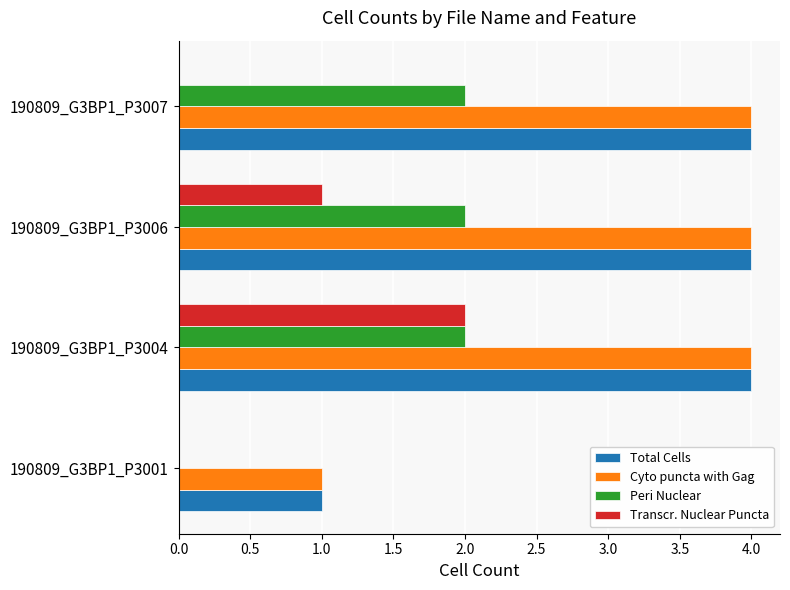

Is it true that Peri Nuclear equals 0 at 190809_G3BP1_P3001?

True